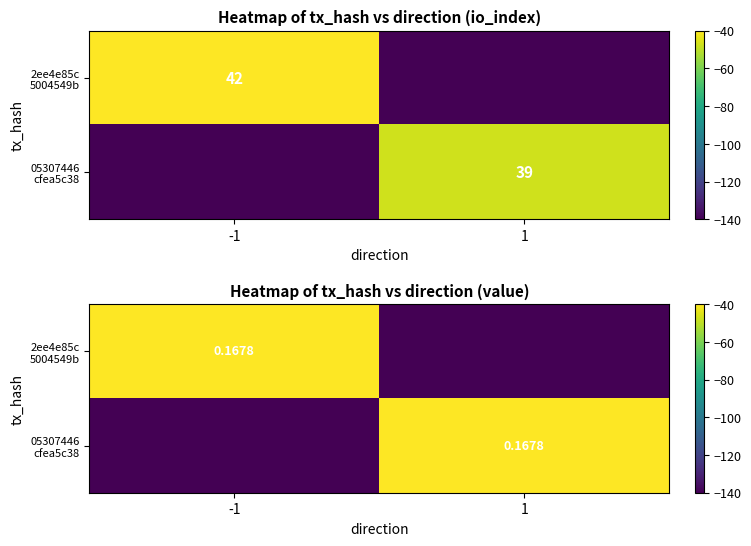

Rank the categories by 05307446 cfea5c38 value from lowest to highest.

-1, 1